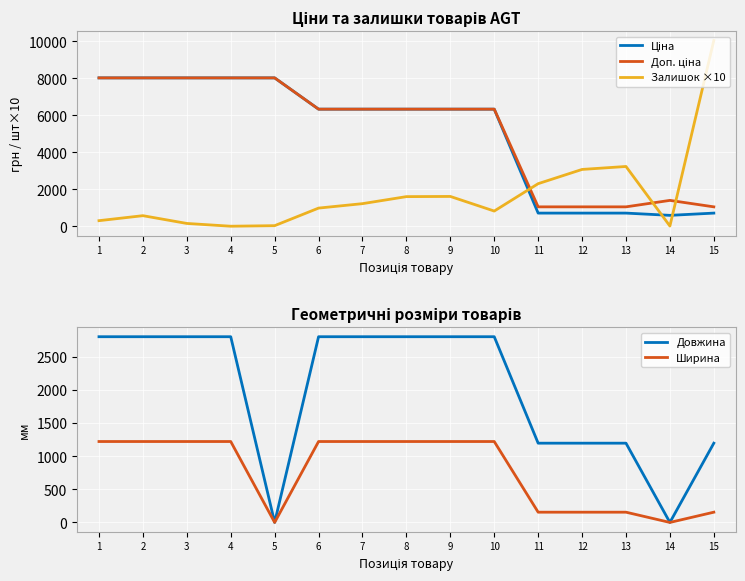

Which series has the largest range (max minus min)?

Залишок ×10